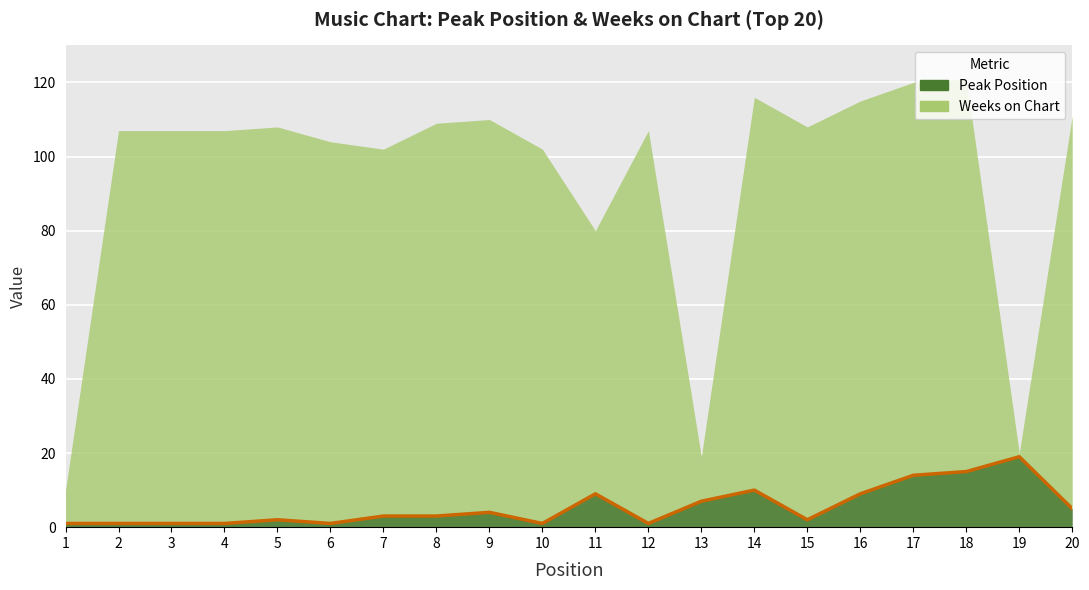

How many values exceed 3?

9